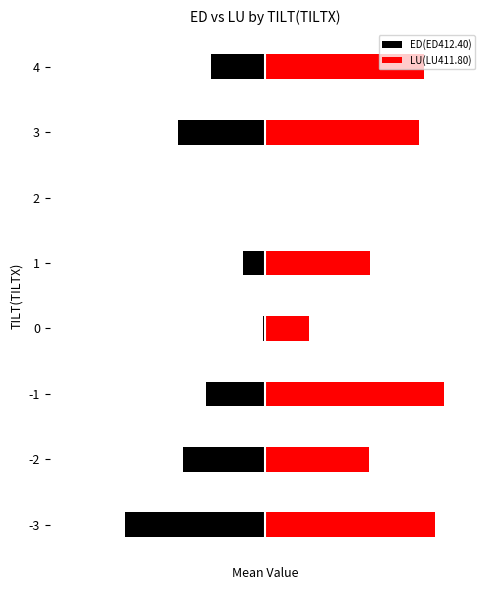

What is the value of the ED(ED412.40) bar at the 3rd from the left?

-0.3